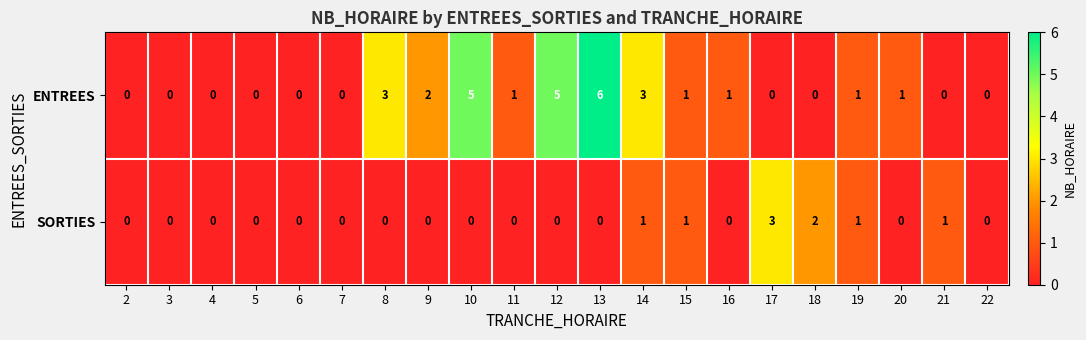

At which category does the chart reach its peak across all series?

13